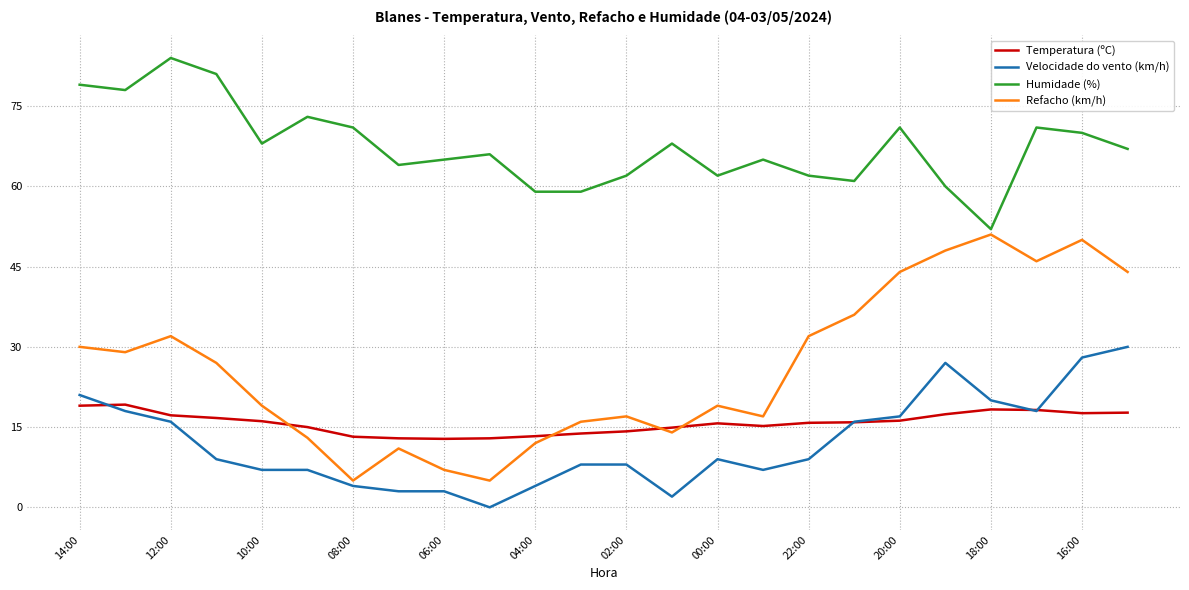

True or false: Humidade (%) and Temperatura (ºC) intersect in this chart.

False